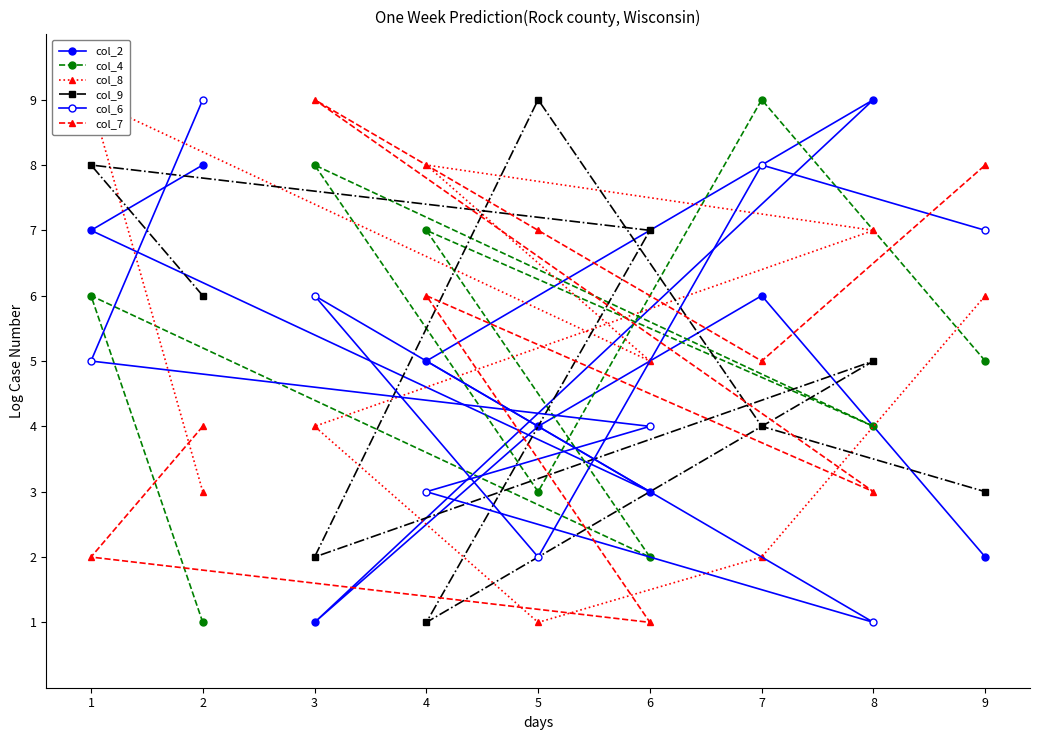

How many times do col_6 and col_2 cross each other?

6